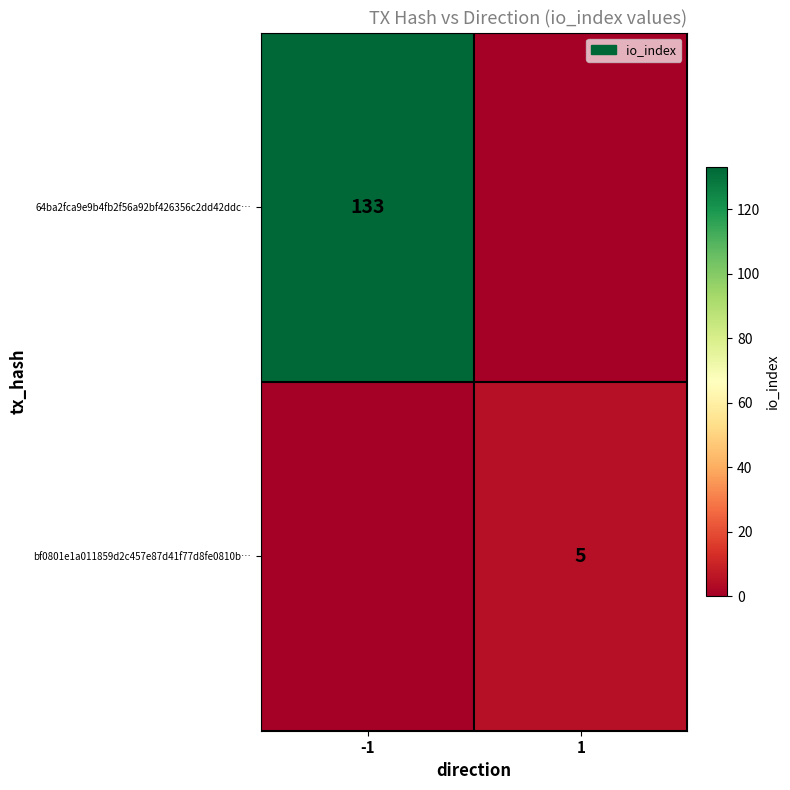

Which has a higher value, 1 or -1?

-1